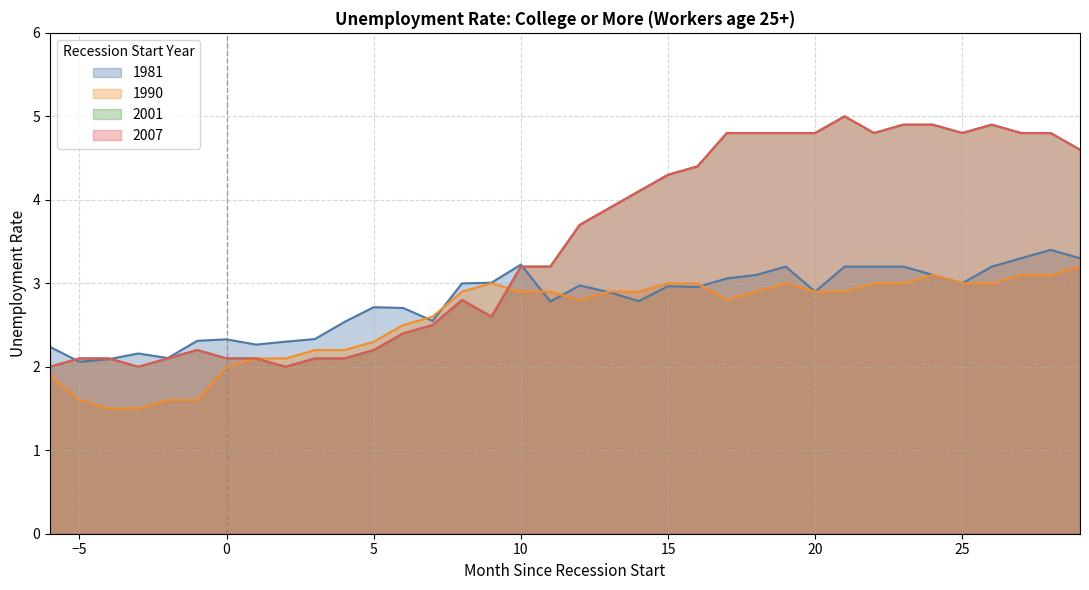

What is the total value across all series at 24?

16.0